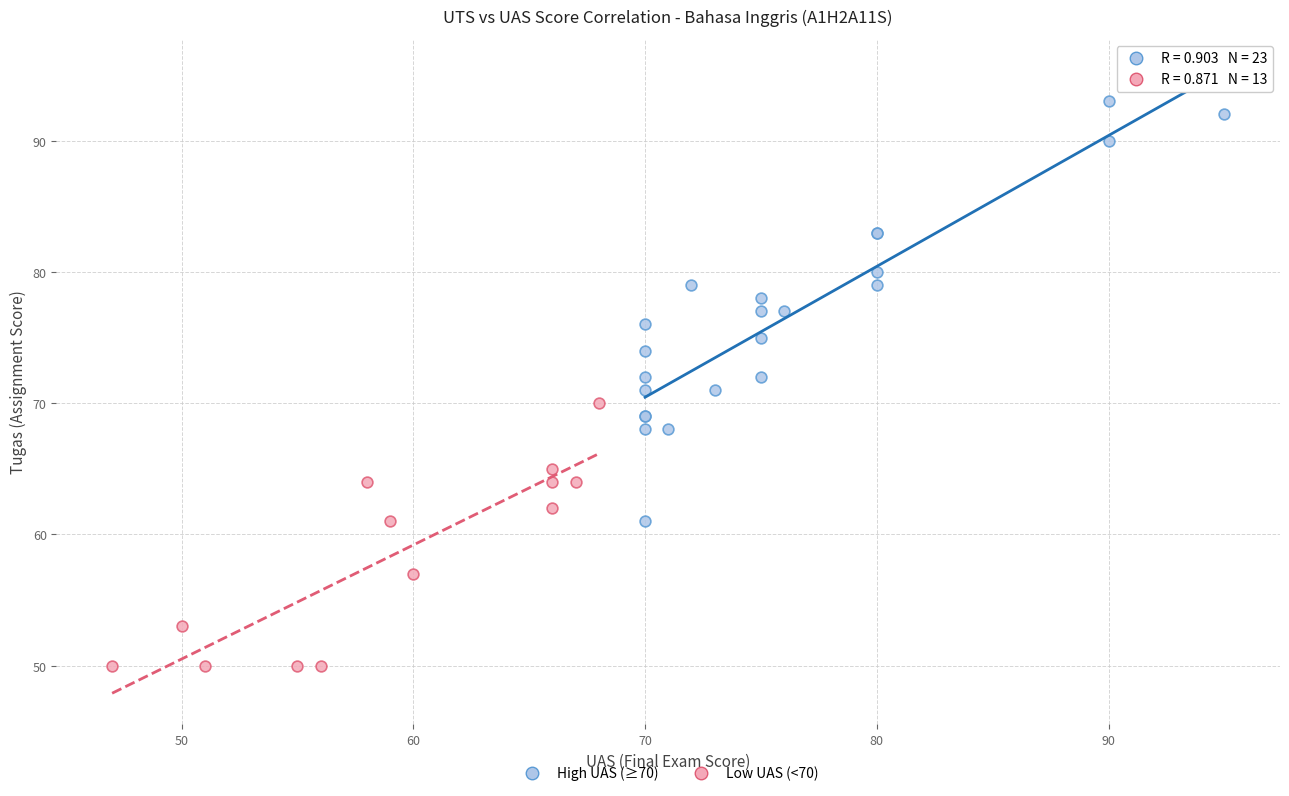

Which series has the largest Y range (max minus min)?

High UAS (≥70)